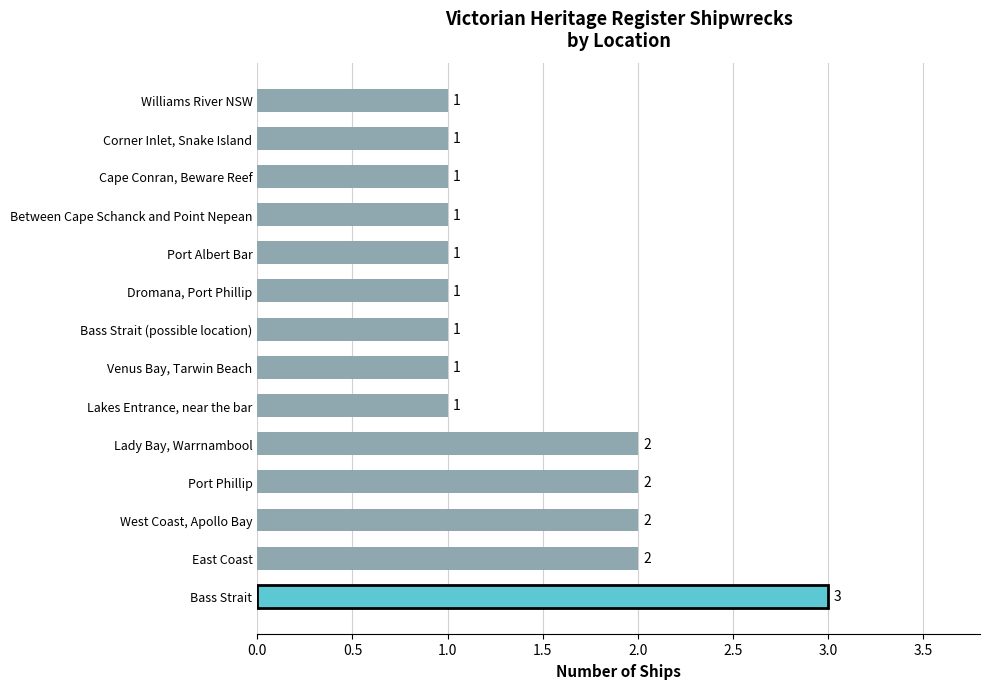

How many values are between 1 and 2?

13